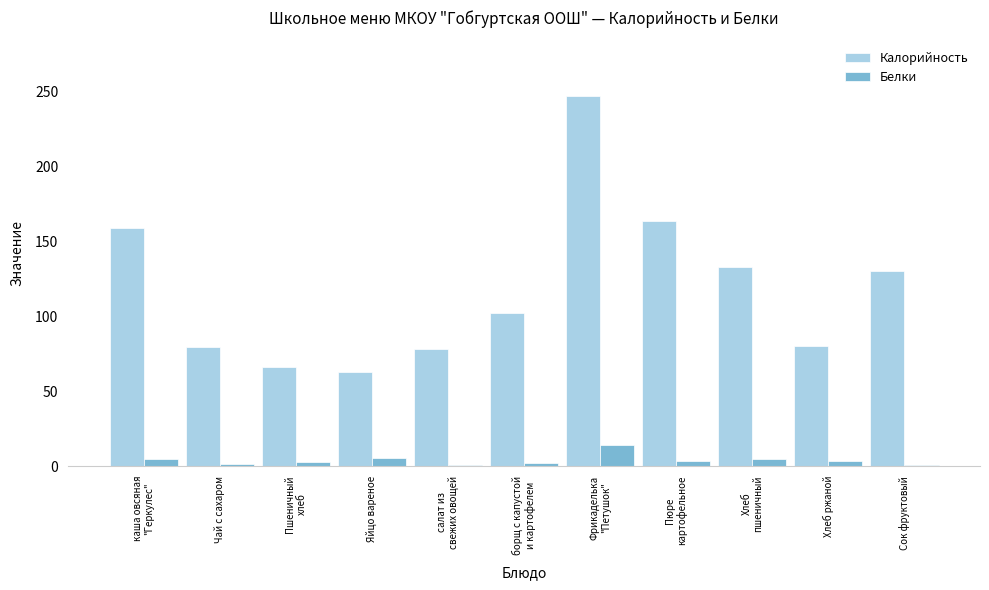

Which series has the largest total across all categories?

Калорийность